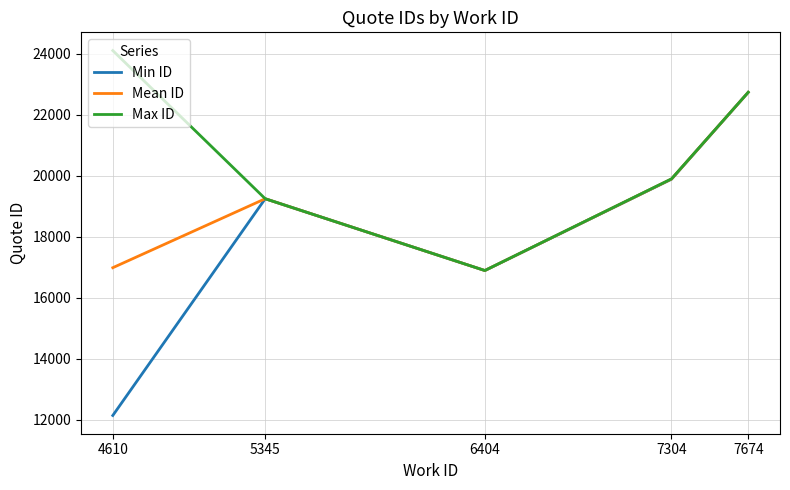

What is the difference between the second highest and minimum values in the Max ID series?

5844.0